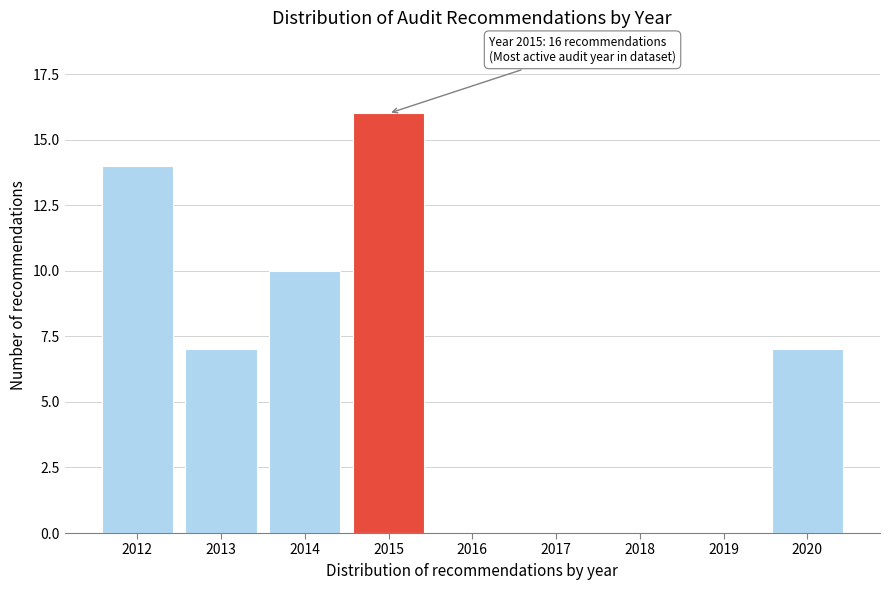

Reading left to right, extract all data points from this chart.

2012=14	2013=7	2014=10	2015=16	2016=0	2017=0	2018=0	2019=0	2020=7